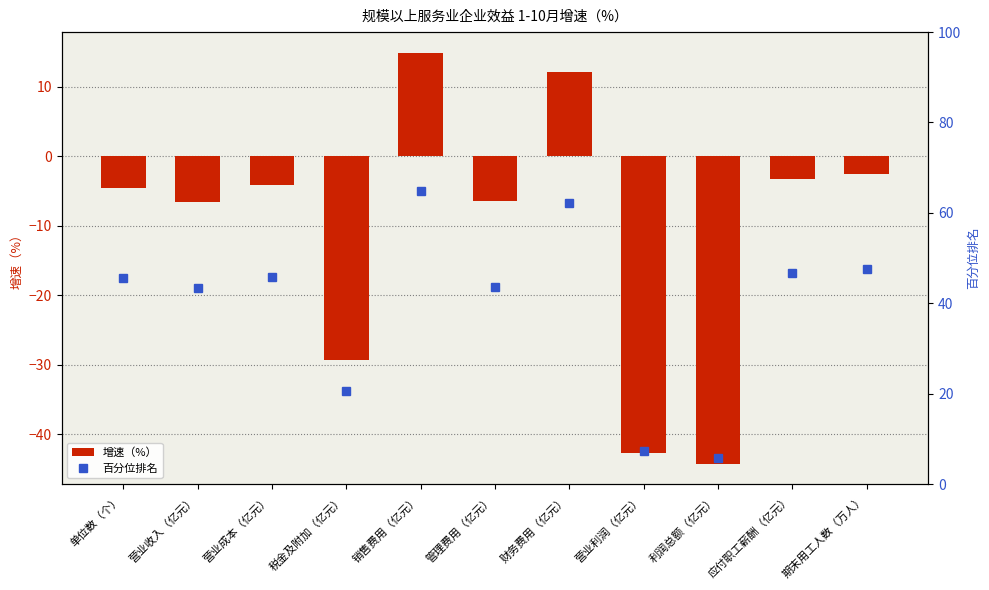

Which series has the largest range (max minus min)?

百分位排名